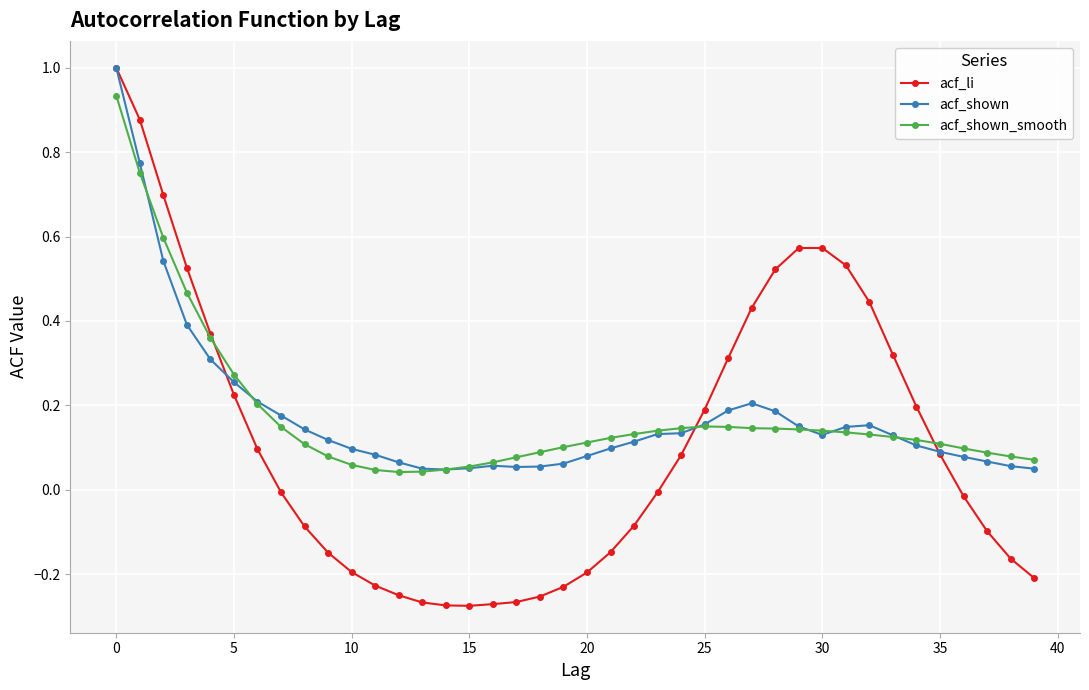

Which series has the largest range (max minus min)?

acf_li